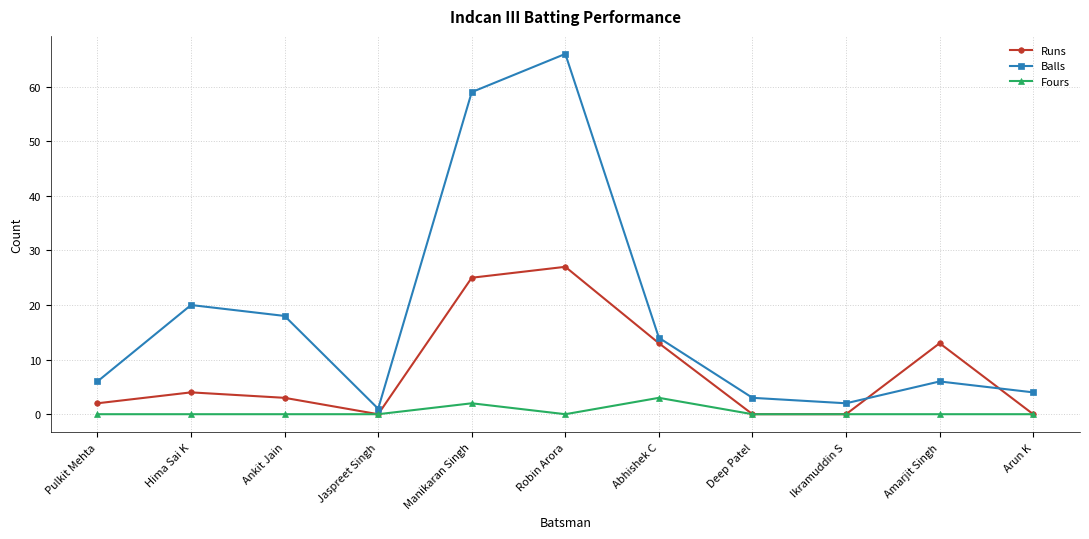

The value of Runs at Hima Sai K is 4. True or false?

True